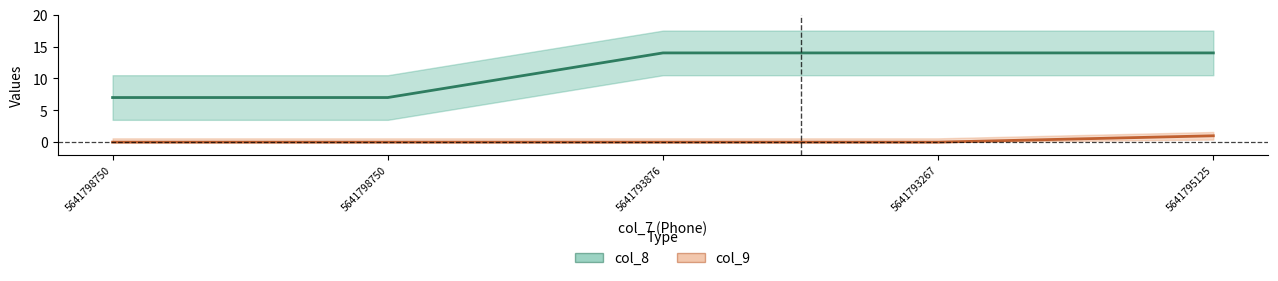

What is the difference between the maximum and second lowest values in the col_9 series?

1